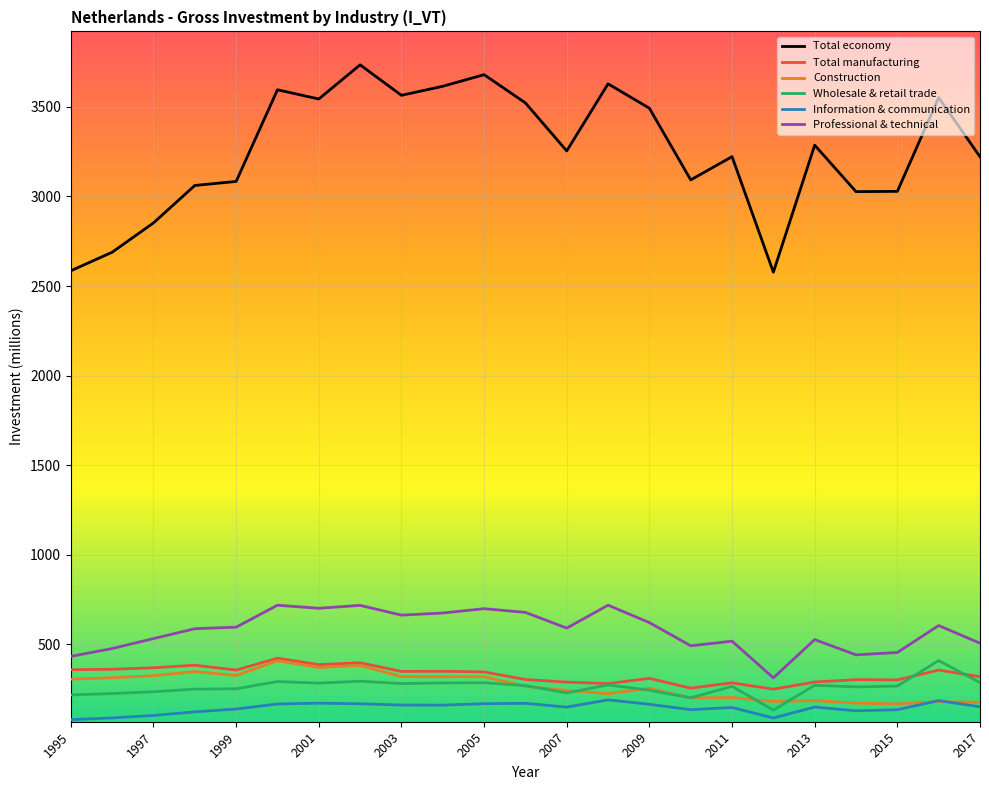

In Information & communication, how many points are higher than both neighbors (excluding endpoints)?

6